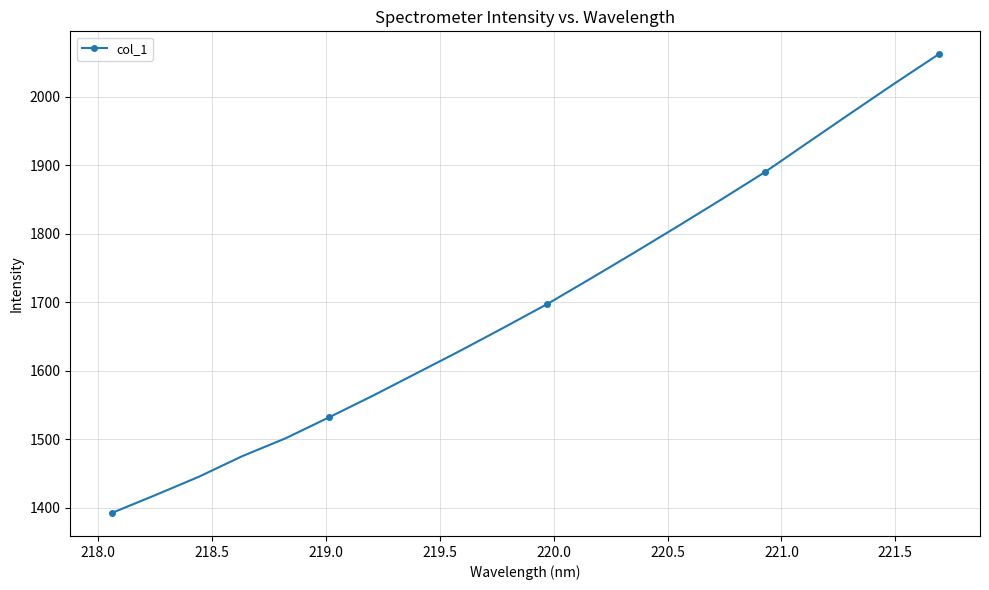

What is the greatest value displayed?

2062.2